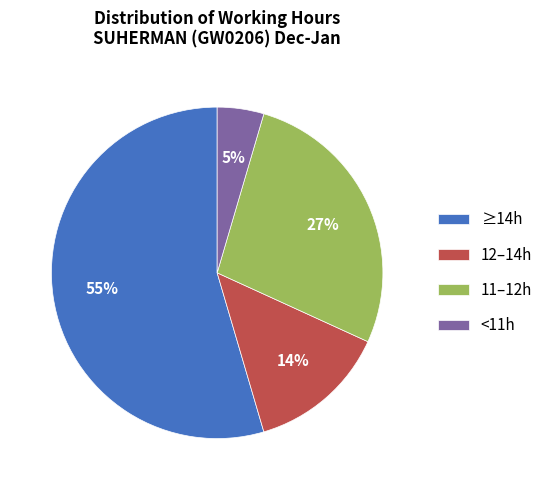

To the nearest percent, what is the average slice percentage?

25%